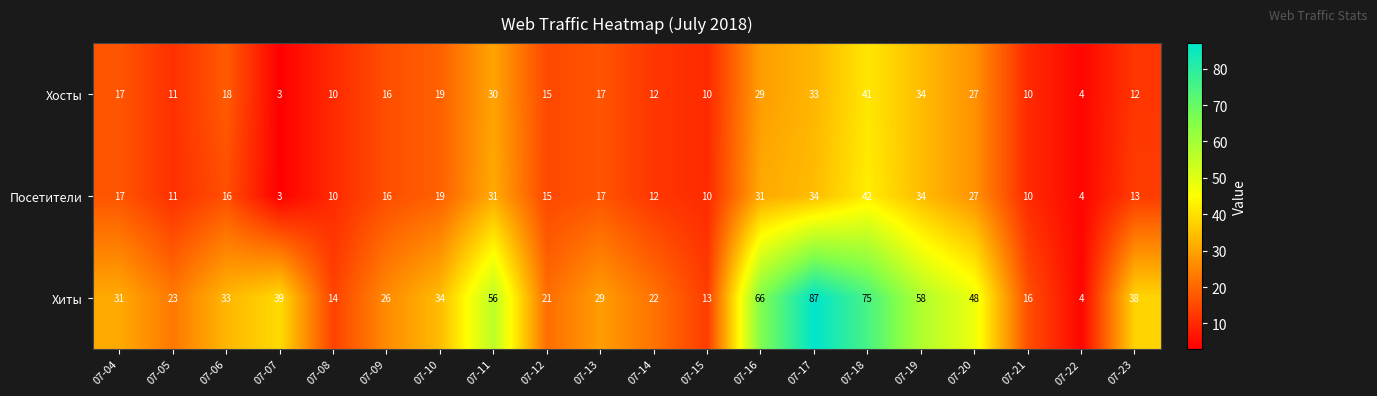

At how many categories does at least one series exceed 55?

5